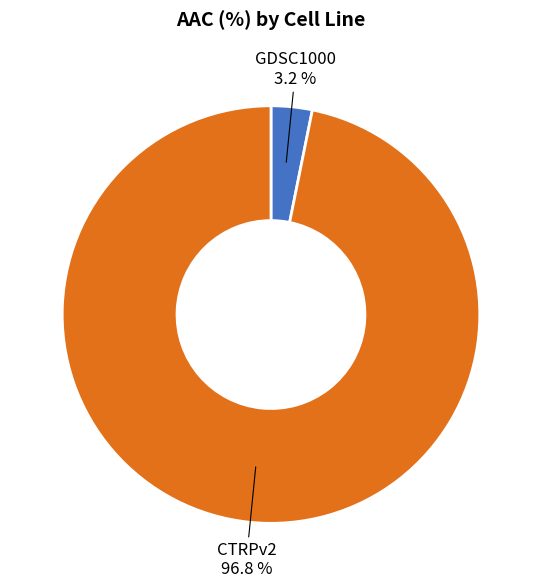

What is the total percentage of GDSC1000 and CTRPv2?

100.0%